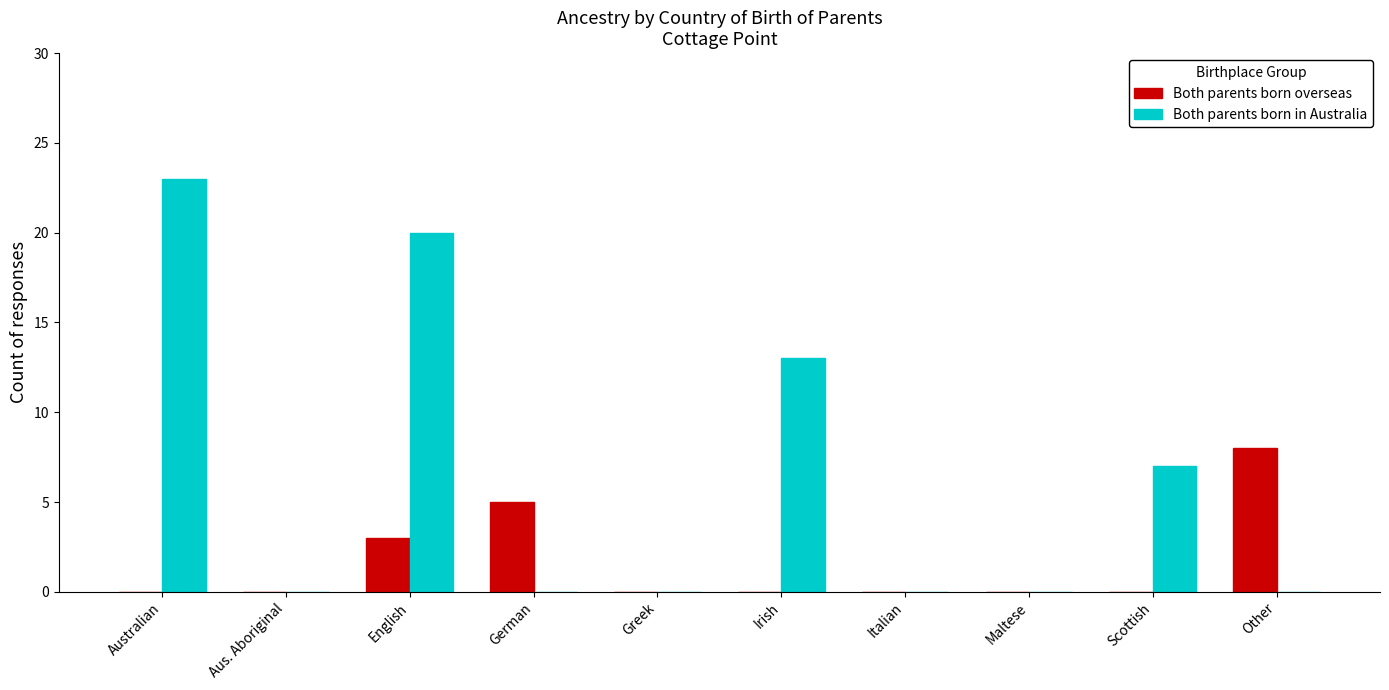

Are the bars grouped side by side (vs. stacked)?

Yes